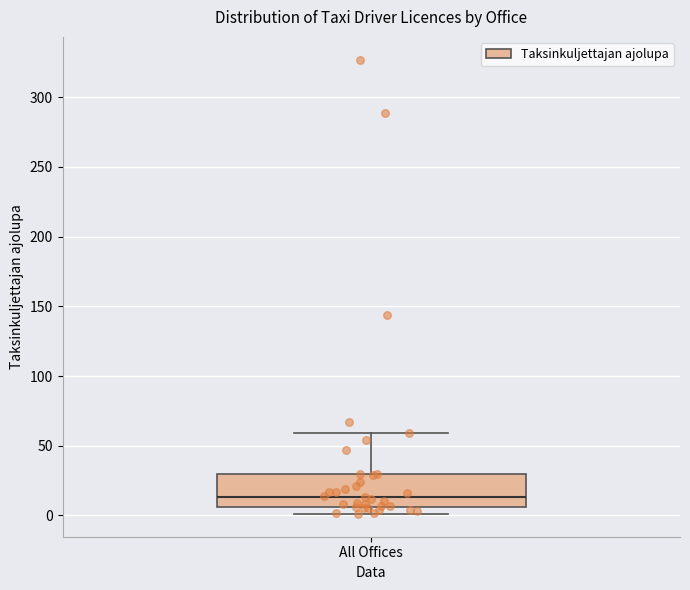

Read this box plot against the y-axis: the position of the median line, the range covered by the box, and the ends of both whiskers. The values are not printed on the chart, so give them approximately, as read against the axis.

median 15, box 5 to 30, whiskers 0 to 60